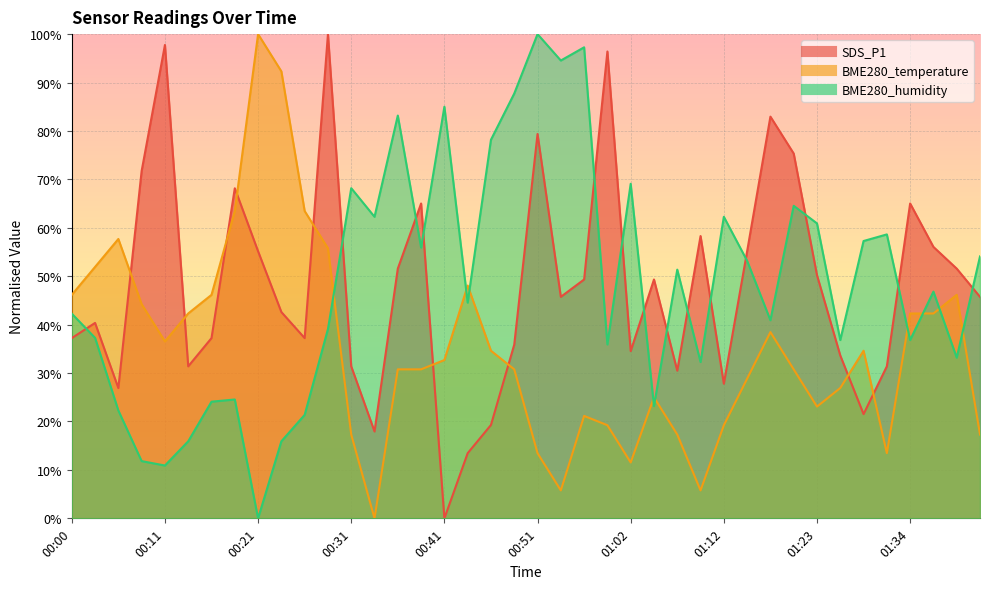

What is the sum of the BME280_humidity values at 01:04 and 01:12?

85.5